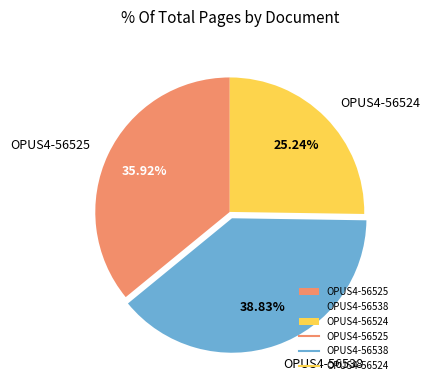

To the nearest percent, what is the average slice percentage?

33%